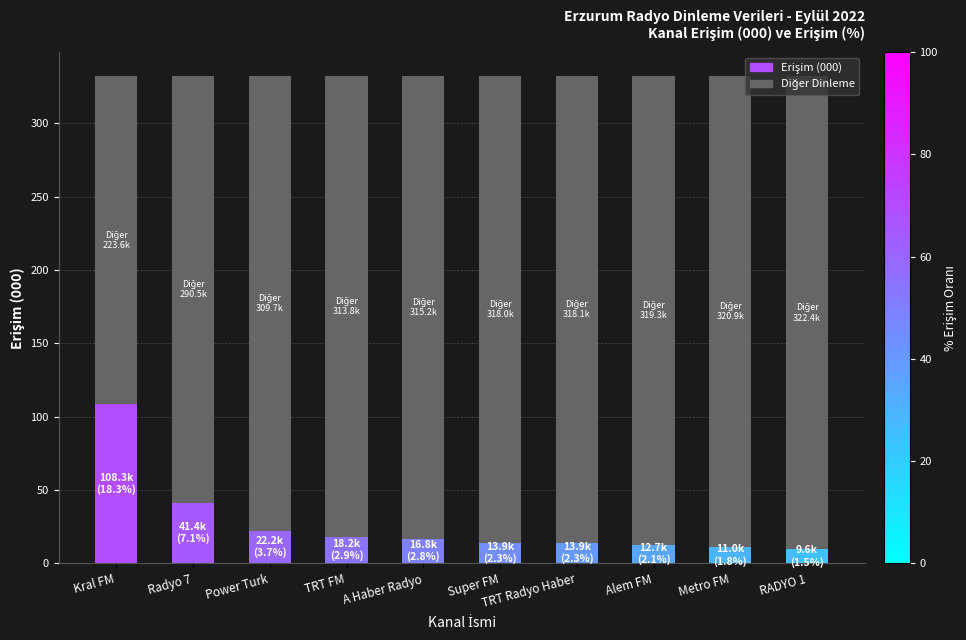

What is the total value across all series at Kral FM?

331.9